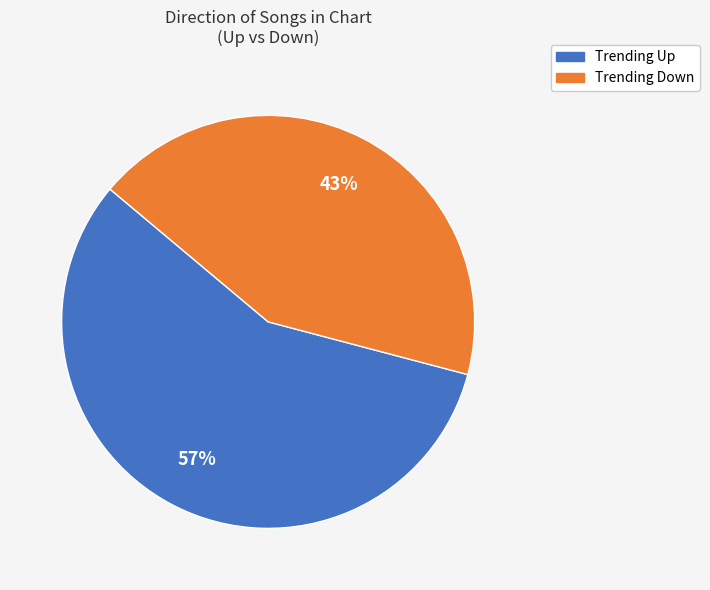

To the nearest percent, what is the average slice percentage?

50%